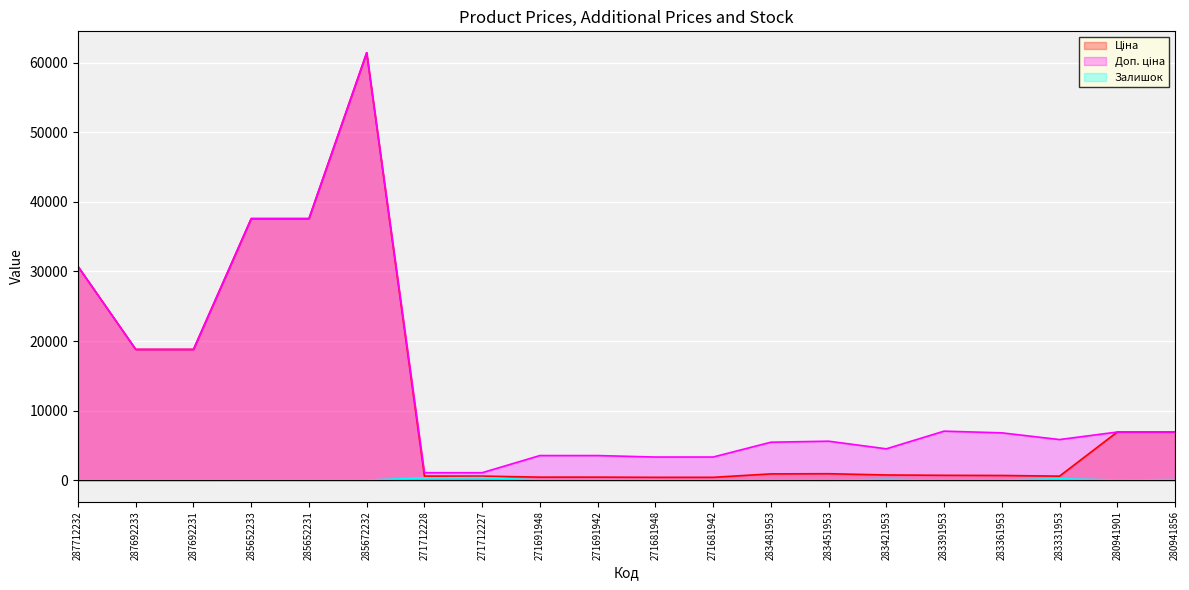

What is the label of the 4th point from the right?

283361953